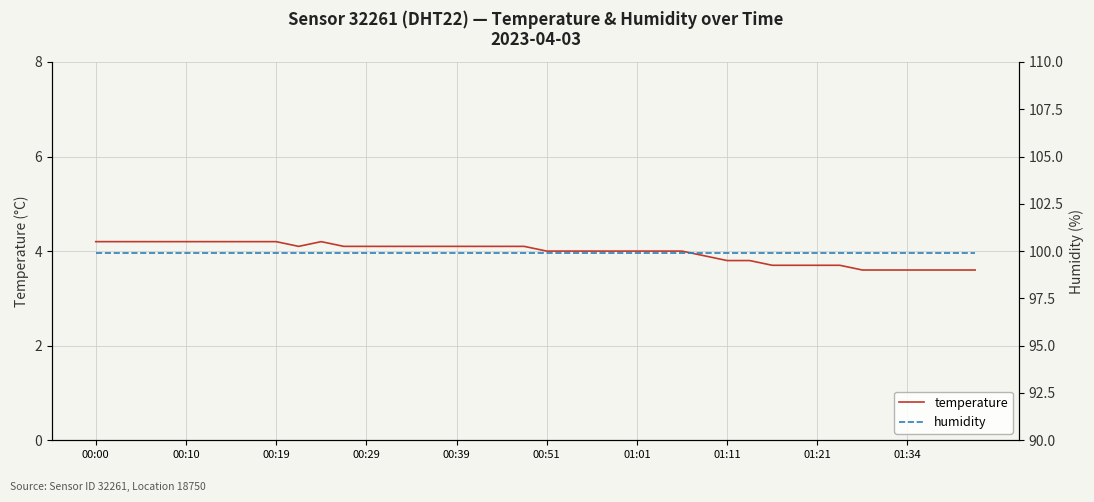

Count the temperature values in the range 3 to 4.

20